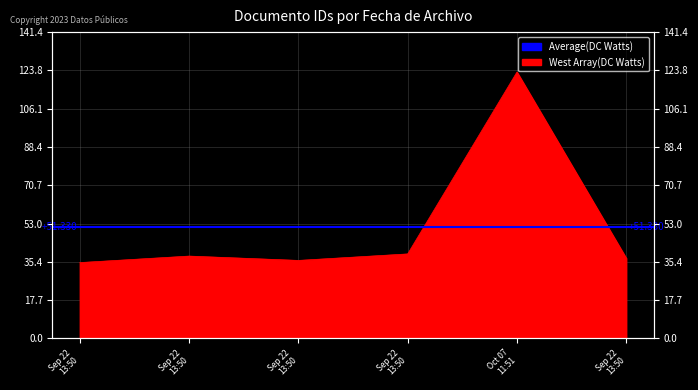

Where does the data first go above 38?

Sep 22 13:50